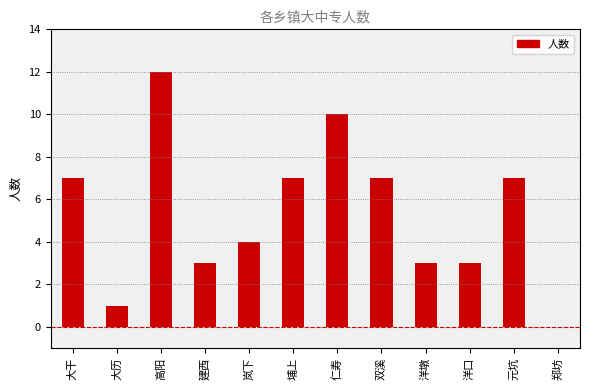

Reading left to right, list all the values displayed in this chart.

7	1	12	3	4	7	10	7	3	3	7	0